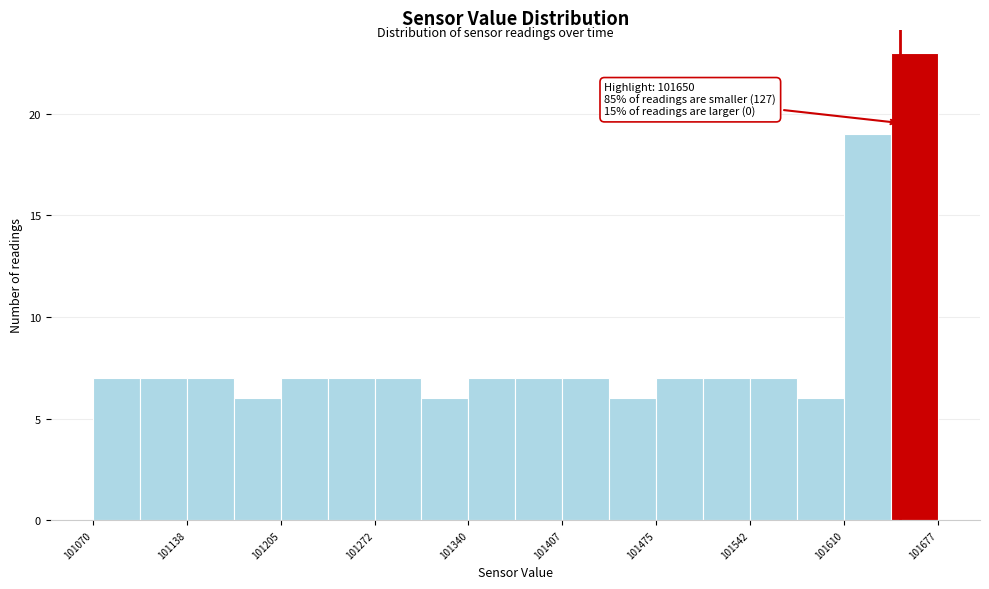

Around what value on the x-axis is the tallest bar? Give the approximate position of its centre, as read against the axis.

101660